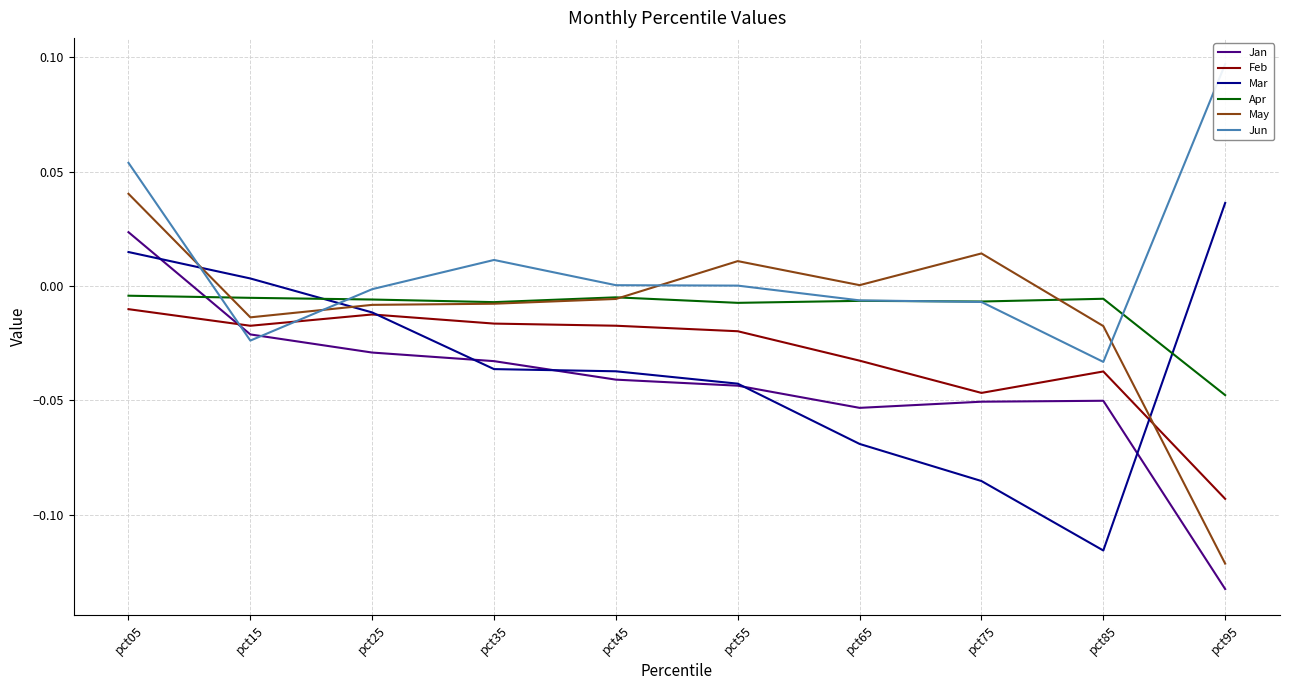

What is the value of the Feb point at the 10th from the left?

-0.1